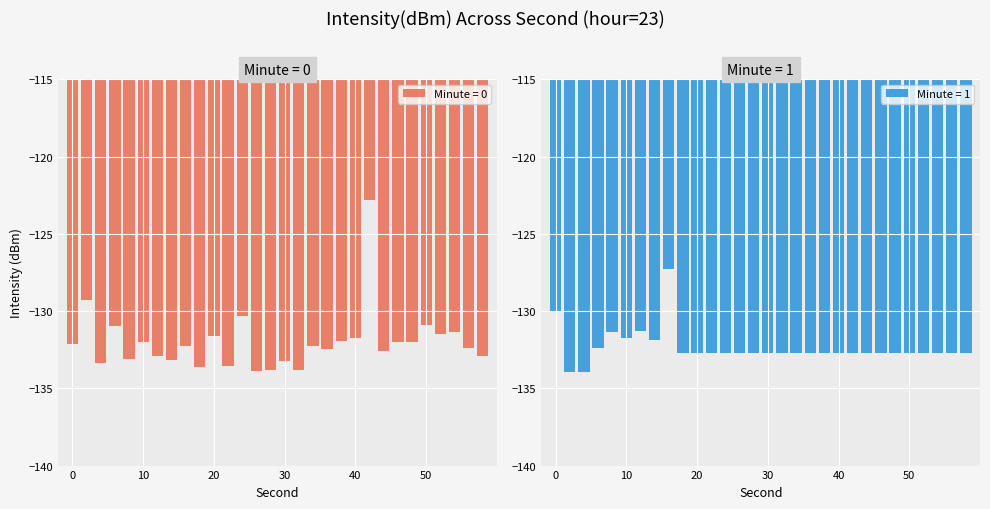

What is the difference between the maximum and minimum values in the 0 series?

11.0